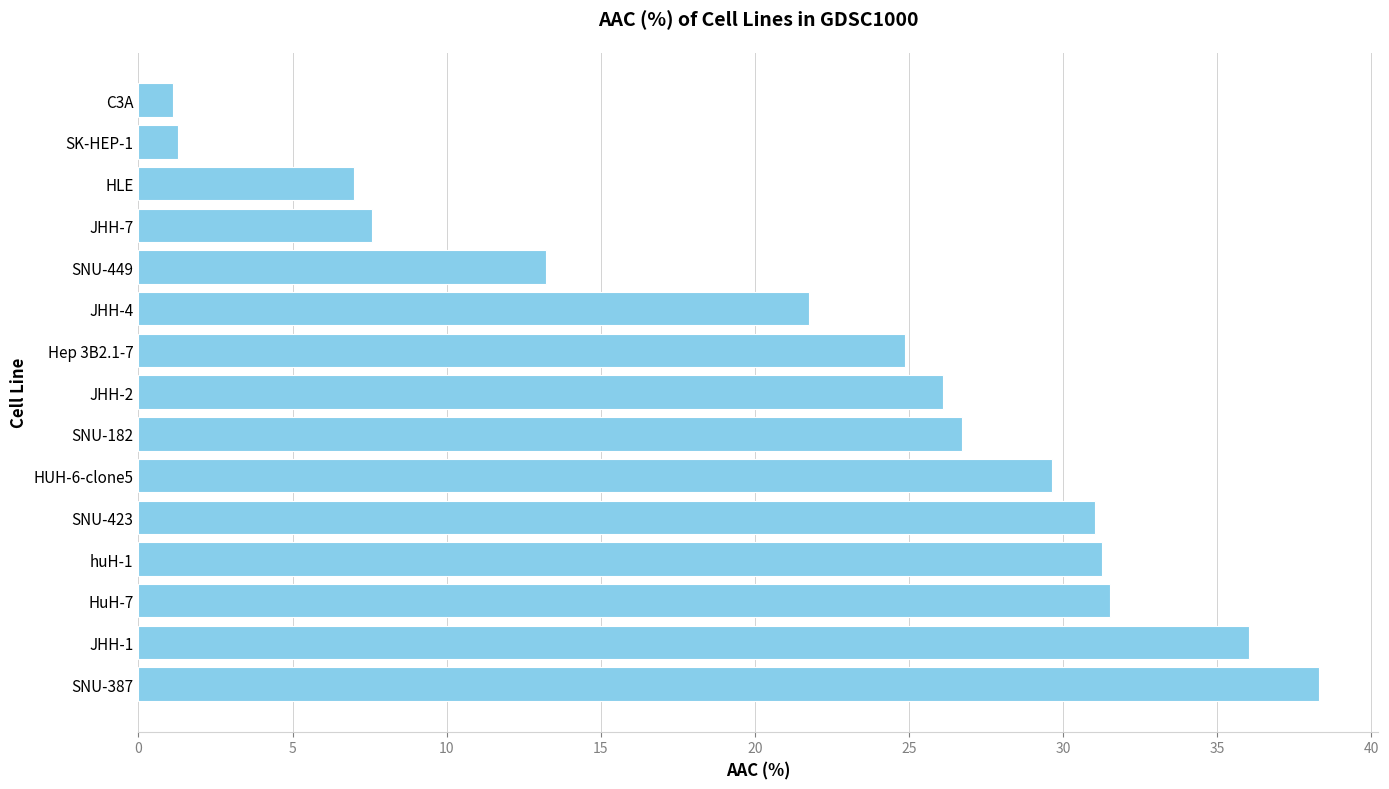

Between SNU-449 and SNU-182, which is larger?

SNU-182